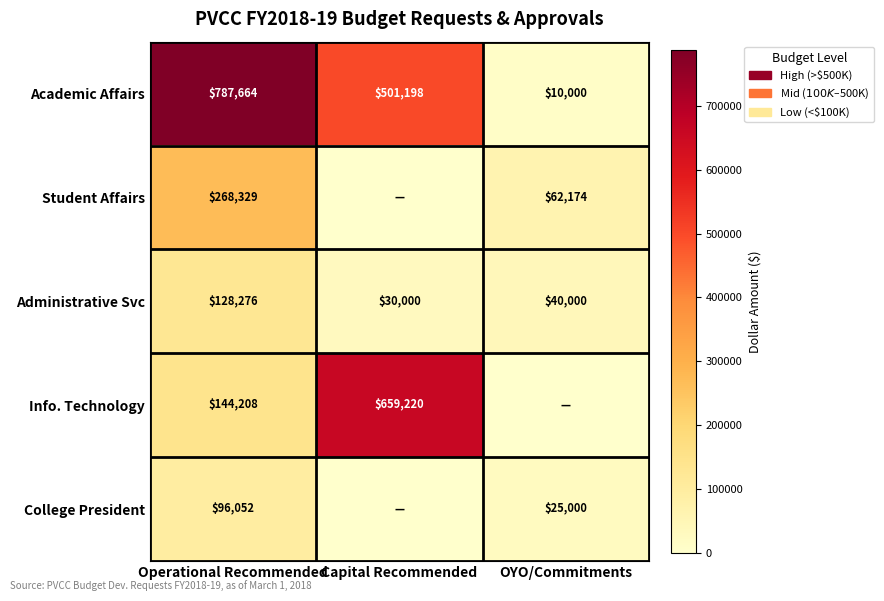

At which category is the sum across all series the highest?

Operational Recommended